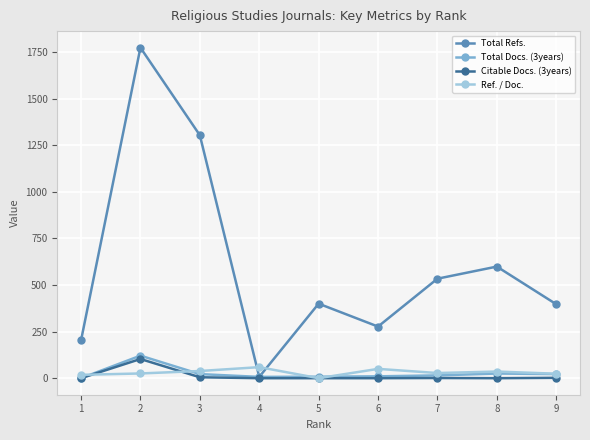

Which series has the largest total across all categories?

Total Refs.